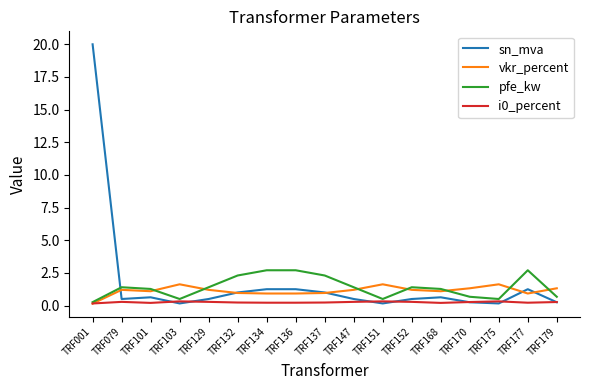

The vkr_percent series shows 1.3 at TRF179. True or false?

True